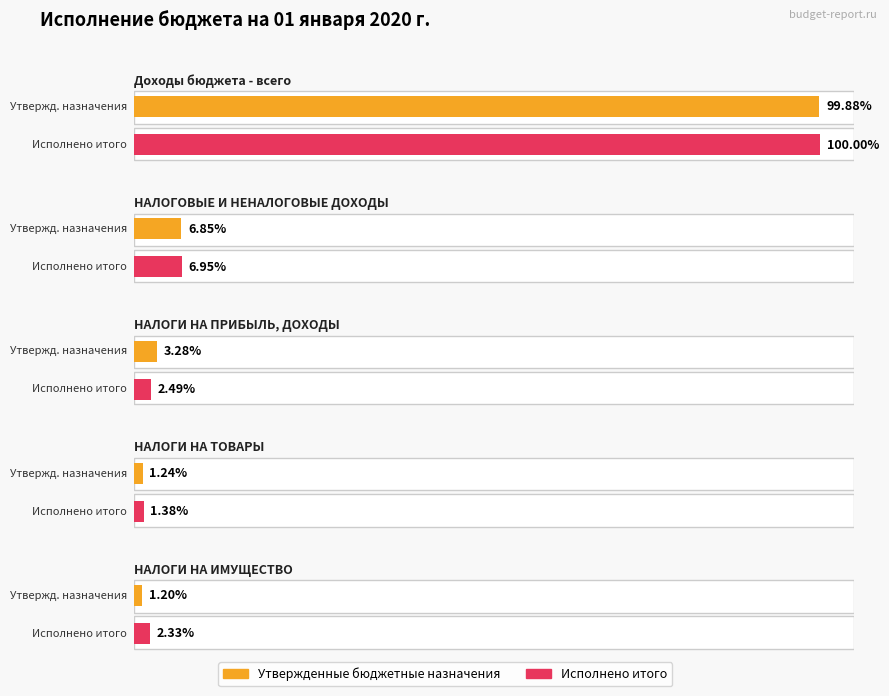

Between НАЛОГИ НА ИМУЩЕСТВО and НАЛОГИ НА ТОВАРЫ, which is larger?

НАЛОГИ НА ТОВАРЫ